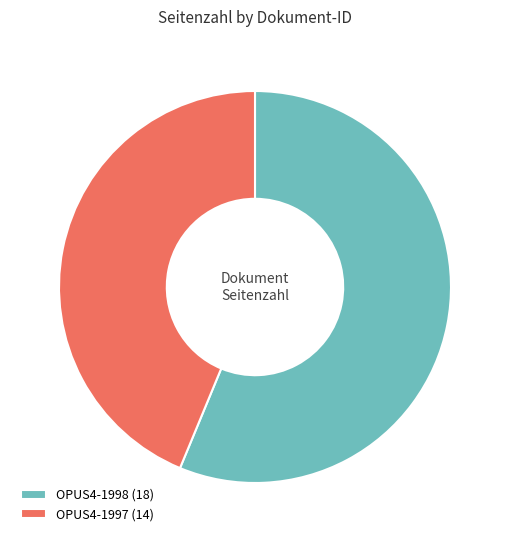

Approximately how many times larger is the value at OPUS4-1997 (14) compared to OPUS4-1998 (18)?

0.8